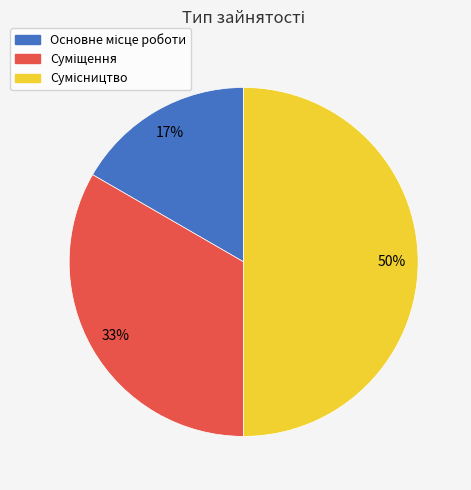

To the nearest percent, what is the difference between the largest and smallest slice percentages?

33%